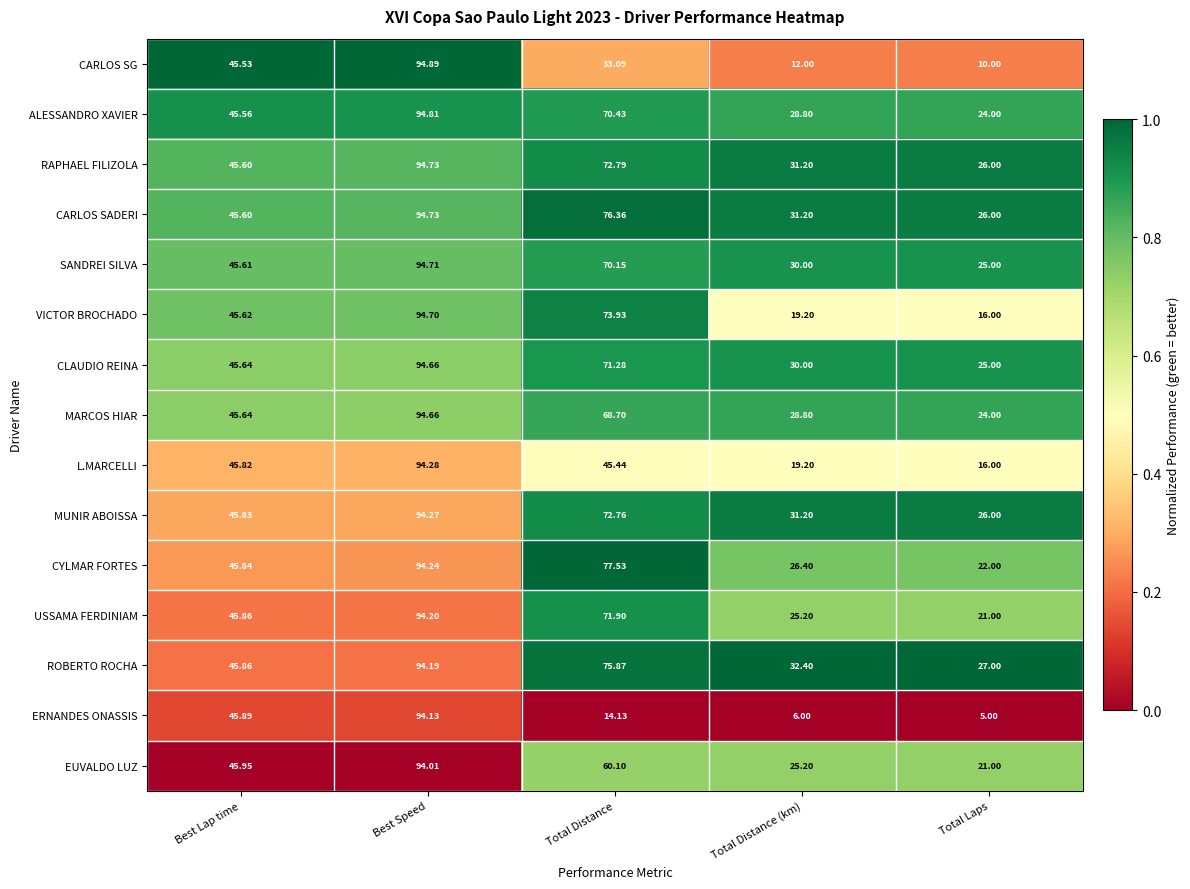

At which label does CYLMAR FORTES first exceed 45?

Best Lap time